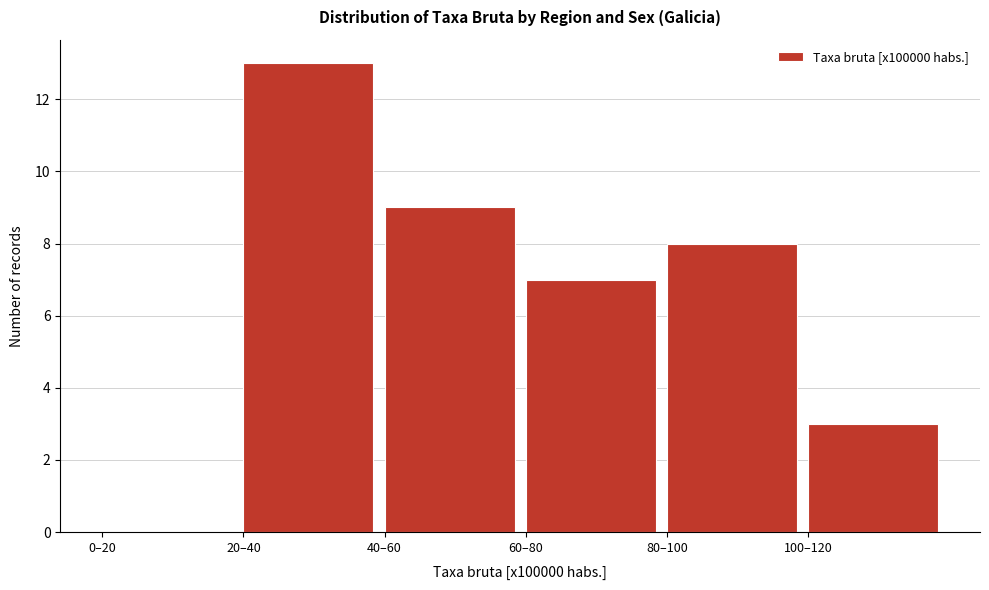

Reading left to right, what are all the values shown in this chart?

0–20=0	20–40=13	40–60=9	60–80=7	80–100=8	100–120=3